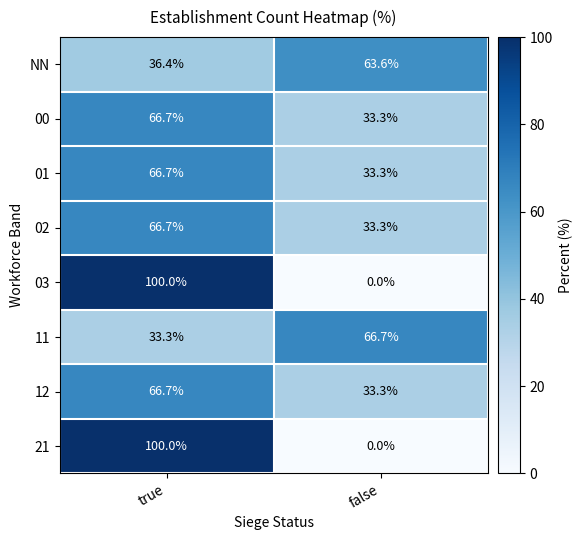

What is the maximum value shown in the chart?

100.0